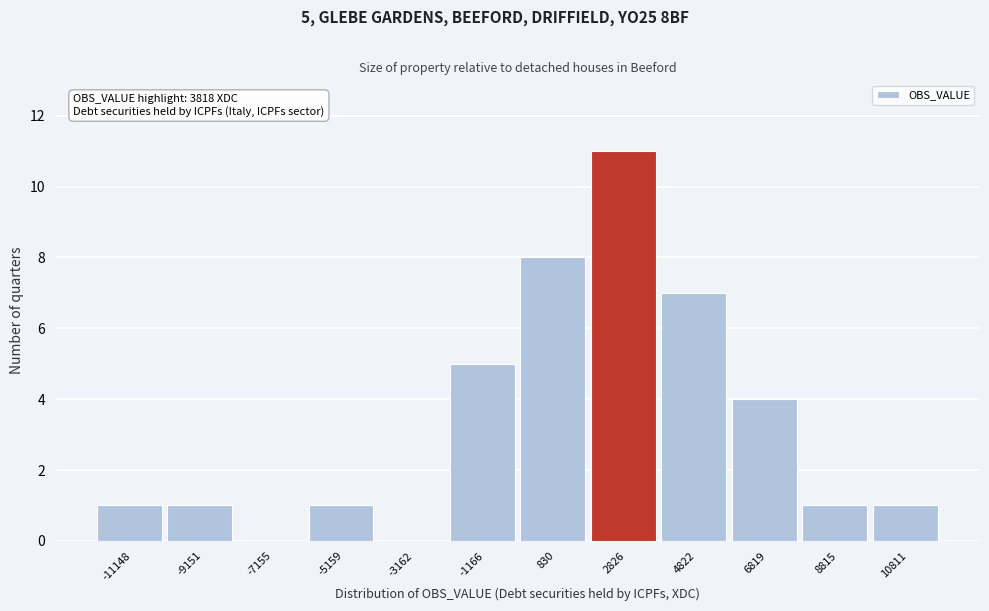

Reading left to right, list all the values displayed in this chart.

-11148=1	-9151=1	-7155=0	-5159=1	-3162=0	-1166=5	830=8	2826=11	4822=7	6819=4	8815=1	10811=1